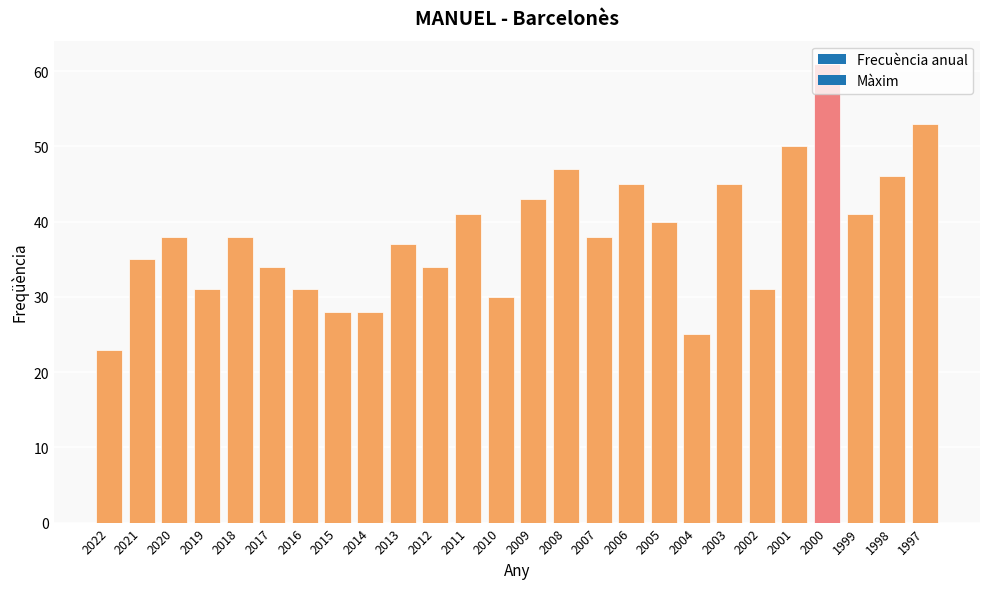

What is the difference between the second highest and second lowest values?

28